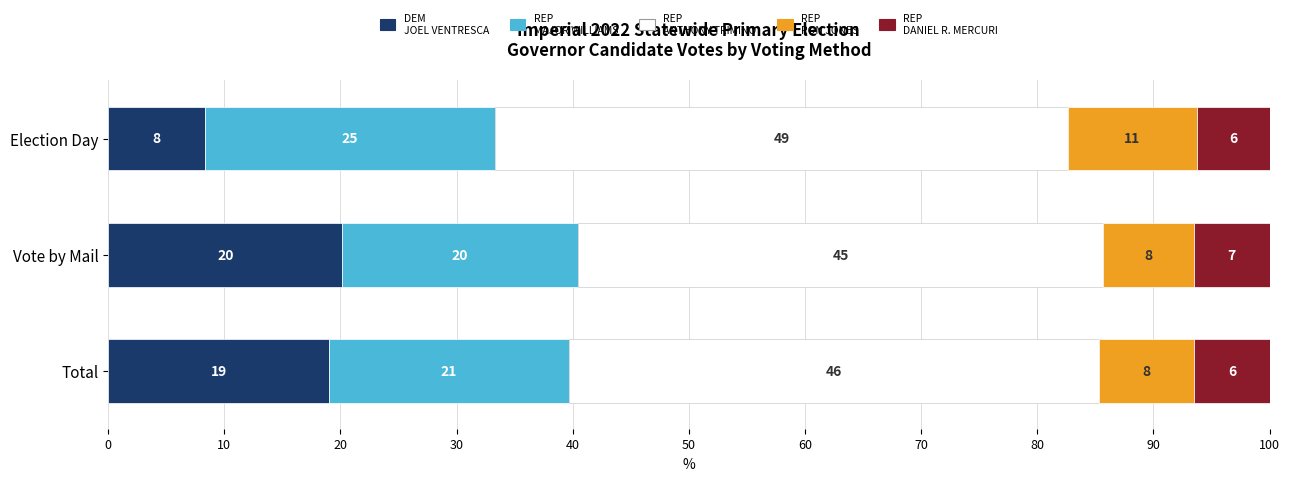

The REP - RON JONES series shows 8.2 at Total. True or false?

True